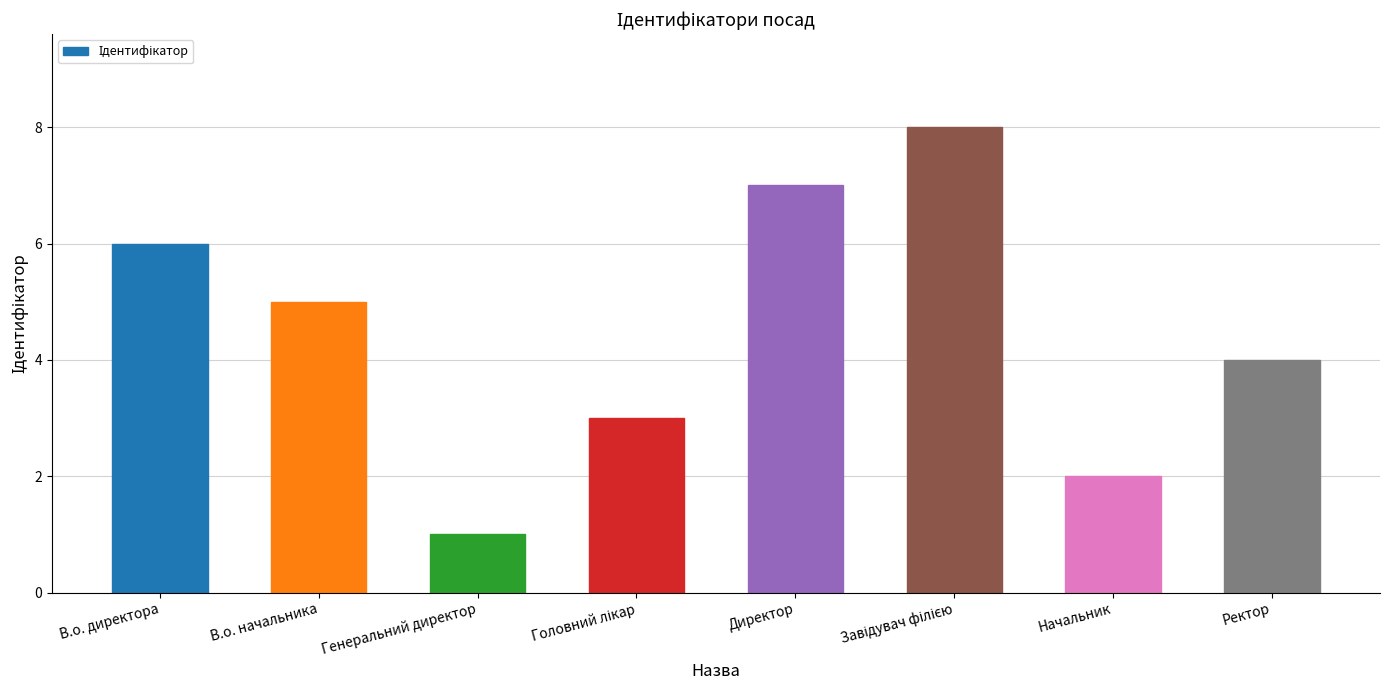

Where does the data first go above 5?

В.о. директора